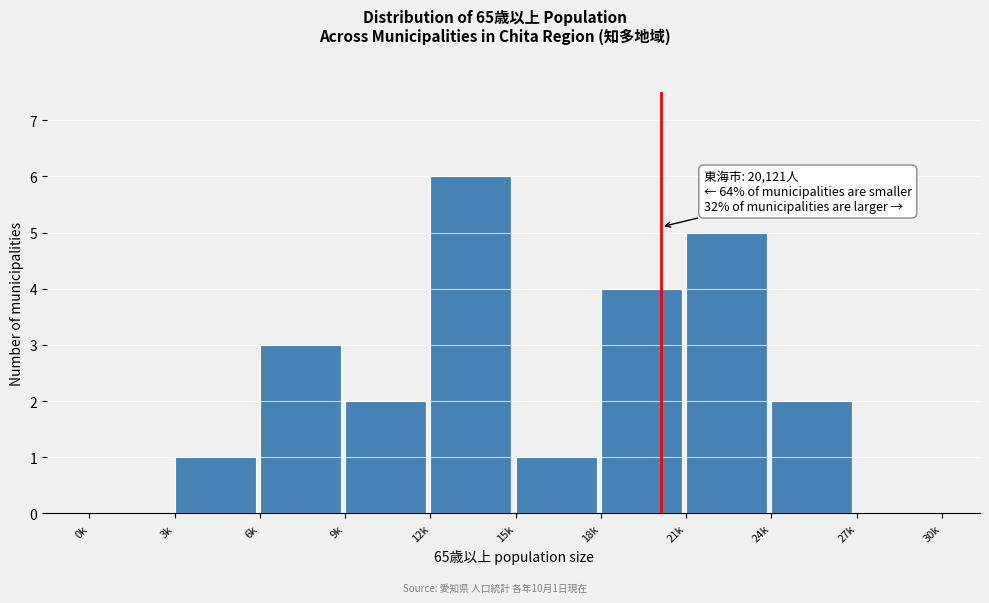

Reading left to right, transcribe all the data shown in this chart.

0k=0	3k=1	6k=3	9k=2	12k=6	15k=1	18k=4	21k=5	24k=2	27k=0